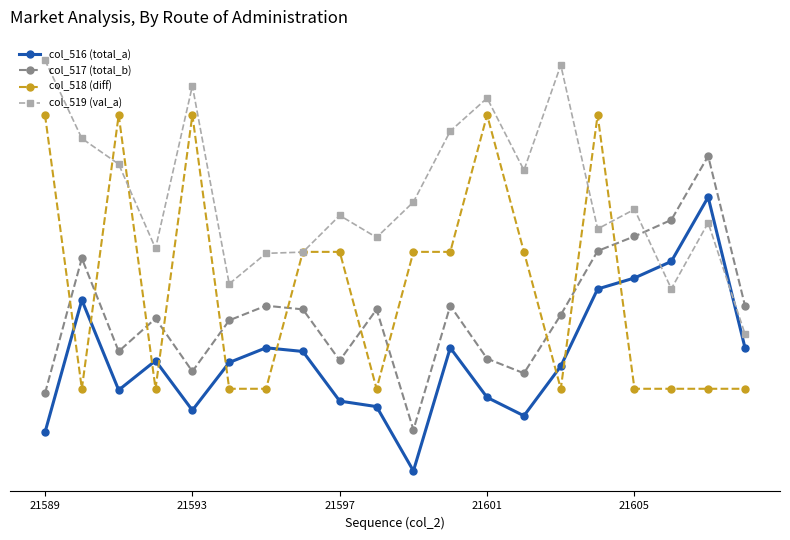

True or false: col_517 (total_b) has more than 1 interior local peaks.

True